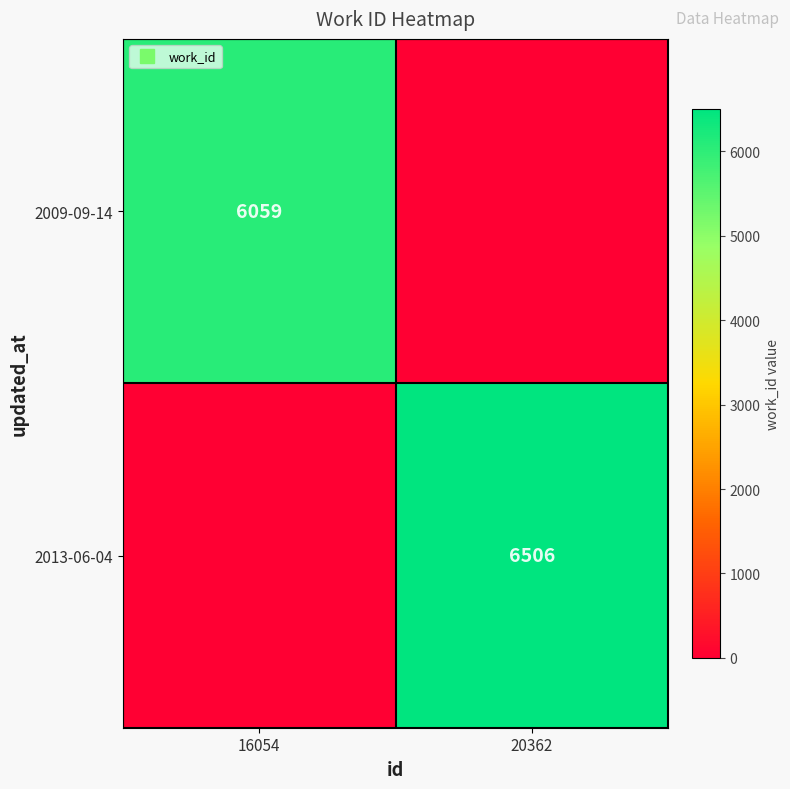

At how many categories does at least one series exceed 6421?

1